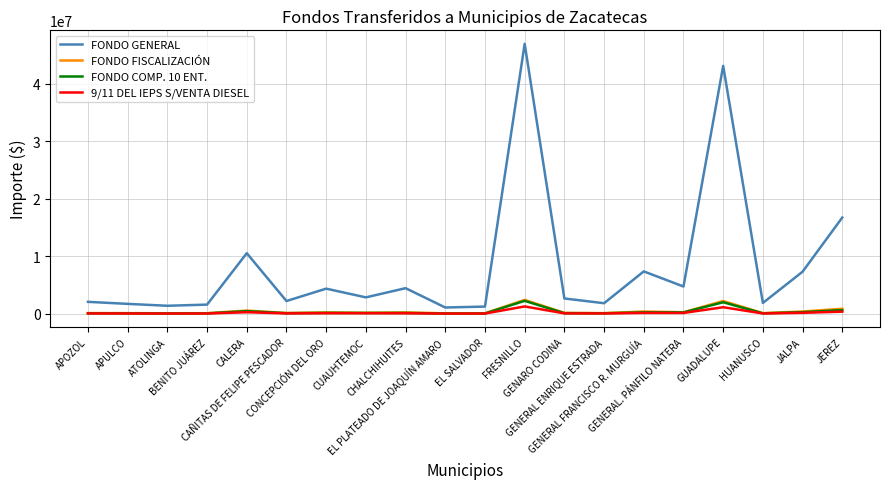

True or false: FONDO GENERAL and FONDO COMP. 10 ENT. cross at least once.

False